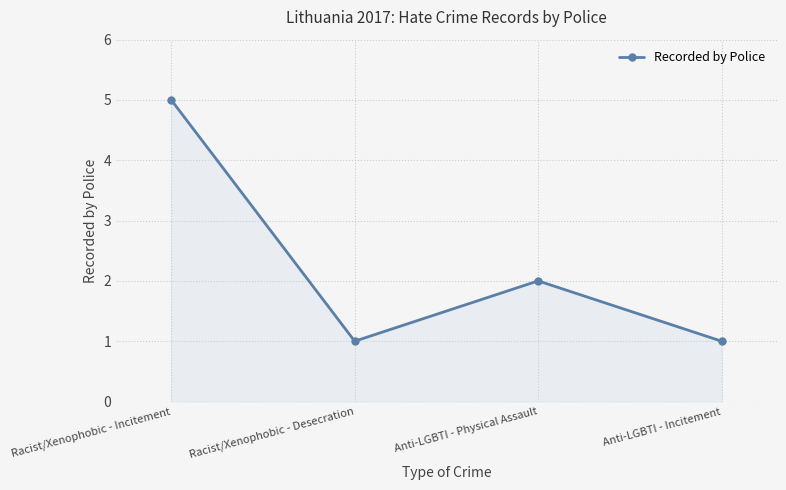

What is the ratio of the value at Anti-LGBTI - Incitement to the value at Racist/Xenophobic - Desecration?

1.0